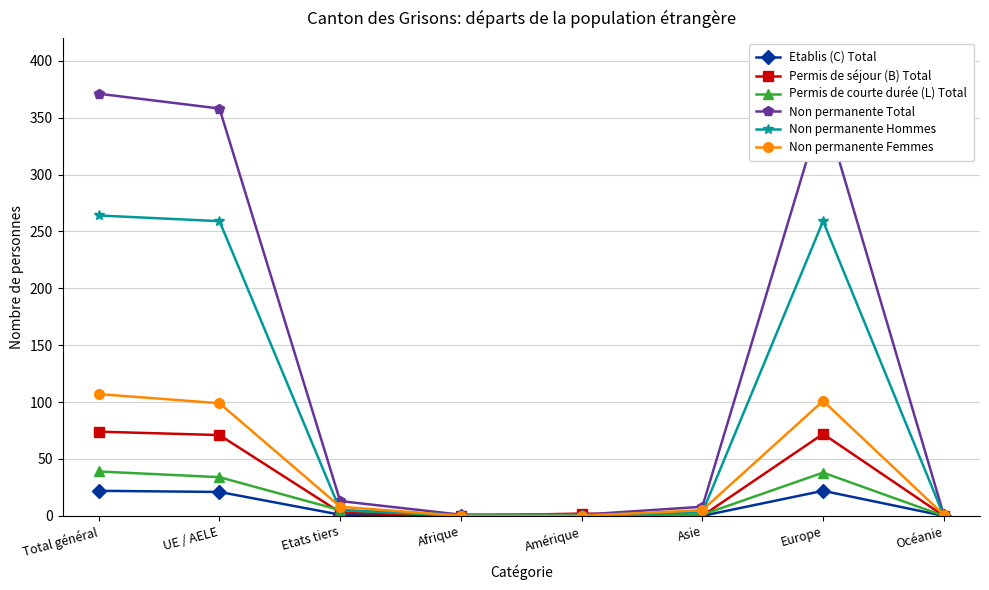

What is the highest value of the Permis de courte durée (L) Total series?

39